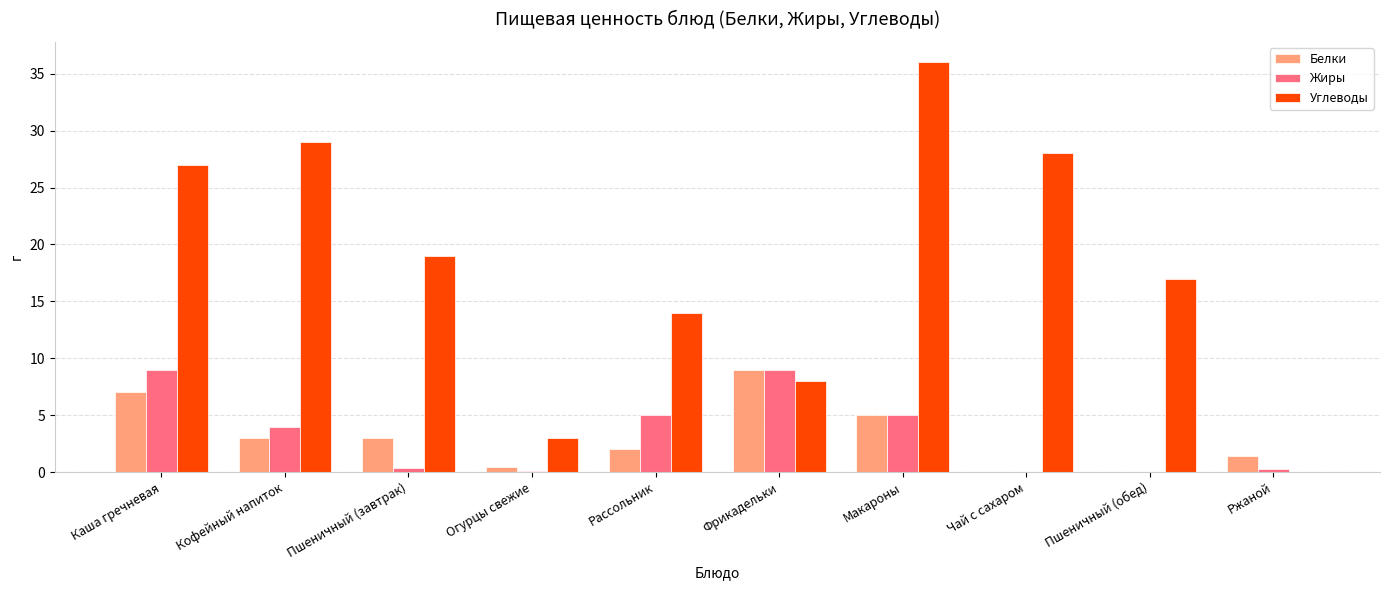

True or false: Углеводы has a value of 35.5 at Каша гречневая.

False